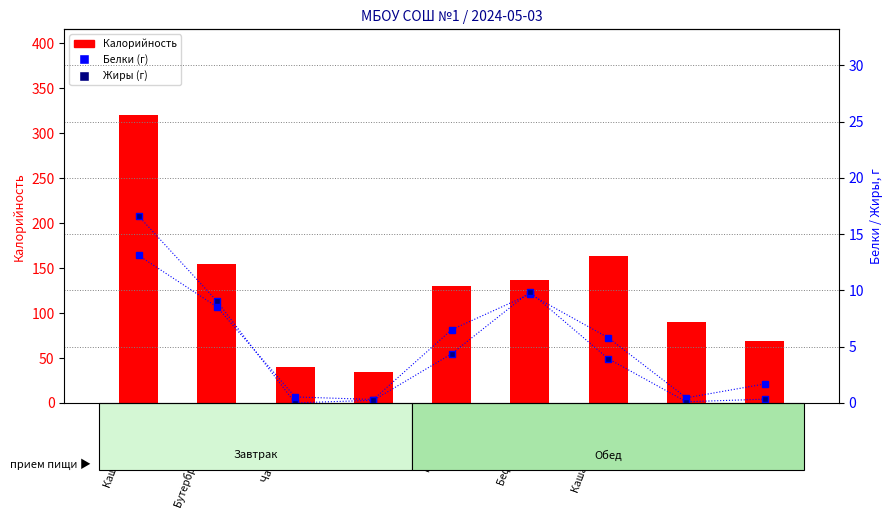

At how many categories does at least one series exceed 230?

1